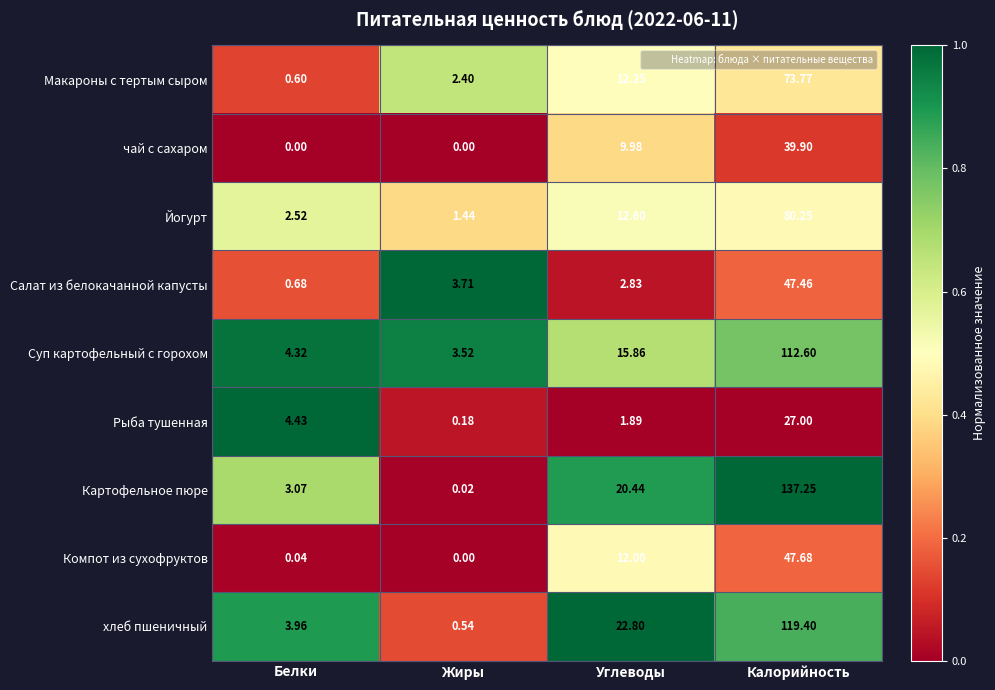

Rank the categories by Рыба тушенная value from lowest to highest.

Жиры, Углеводы, Белки, Калорийность